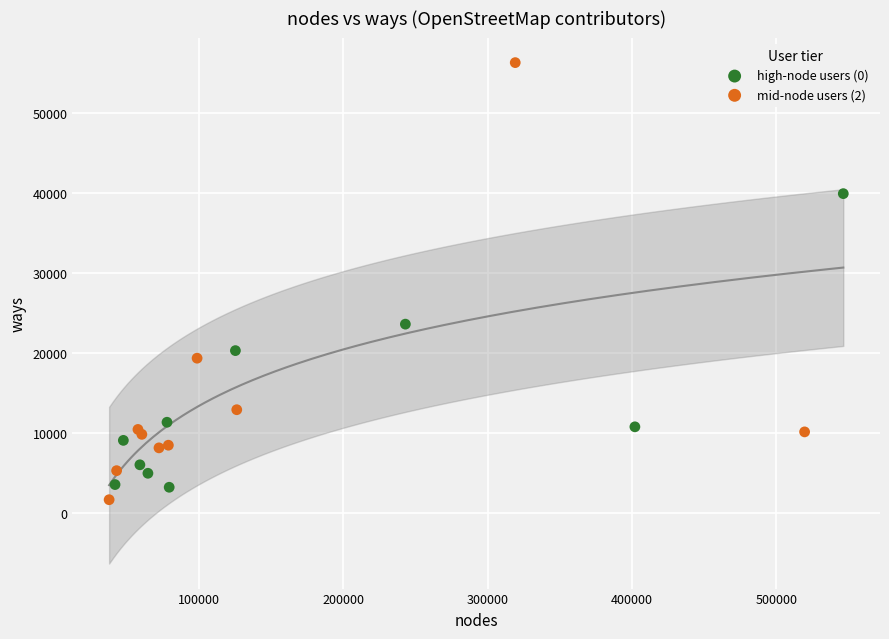

What are all the series names shown in the legend?

high-node users (0), mid-node users (2)